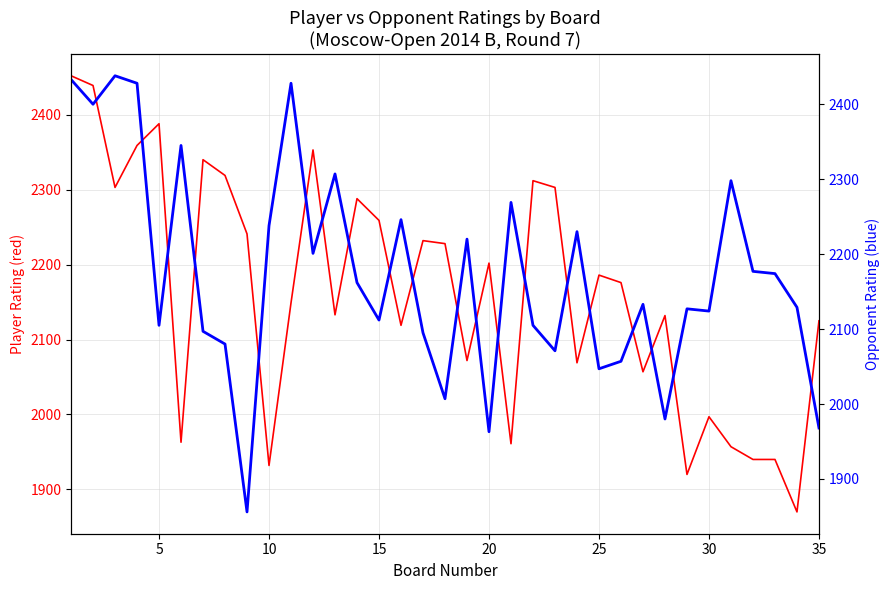

Is it true that Player Rating (Red) equals 3194 at 33?

False